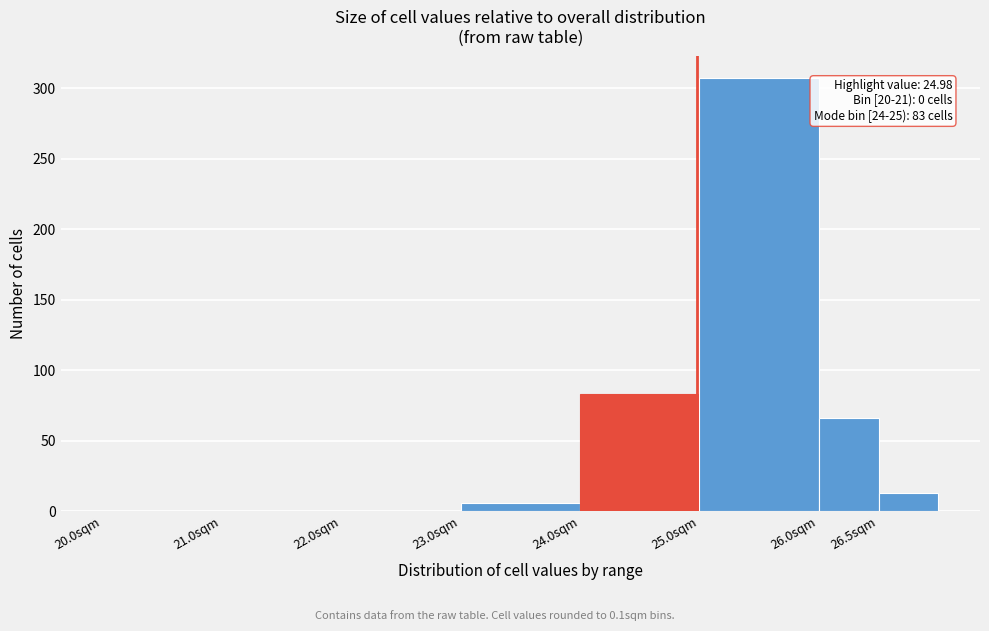

Over which range of the x-axis is the bar tallest?

25.0 to 26.0